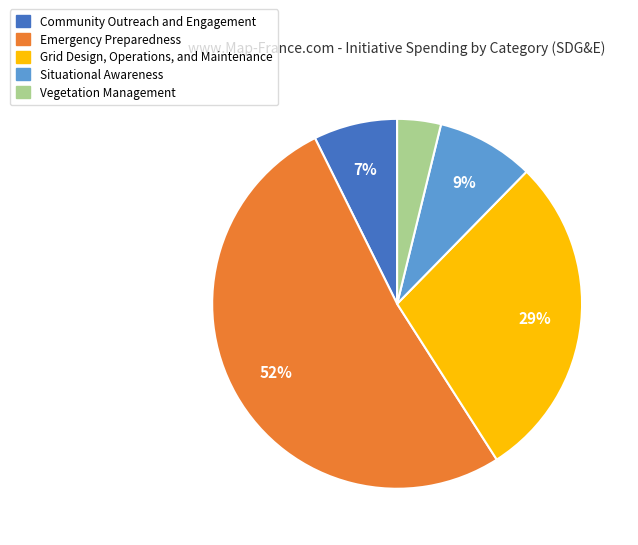

Do Emergency Preparedness and Vegetation Management together represent more than half of the pie?

Yes